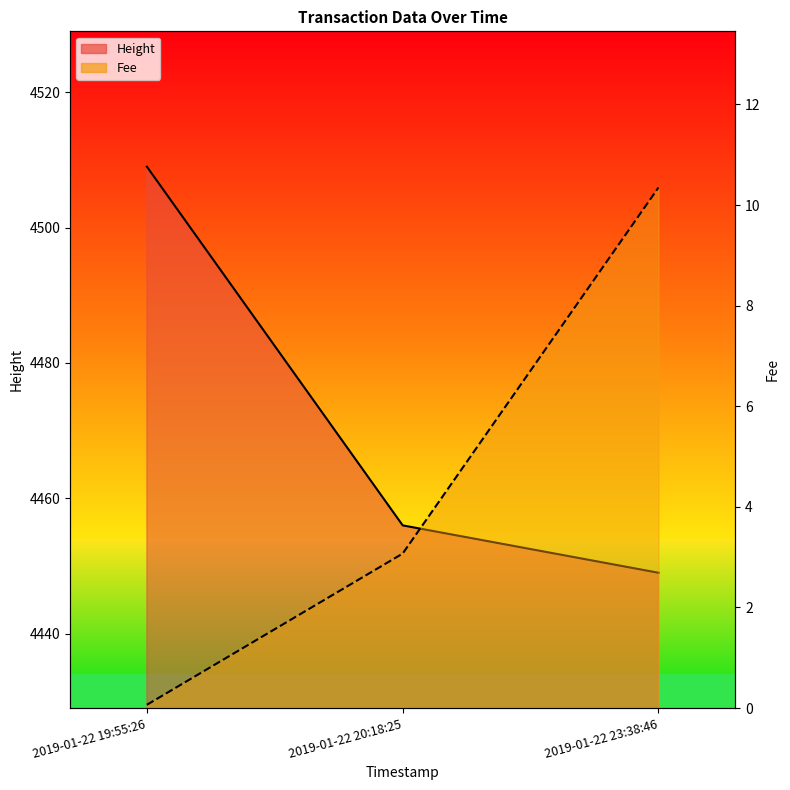

The value of Fee at 2019-01-22 19:55:26 is 0.1. True or false?

False